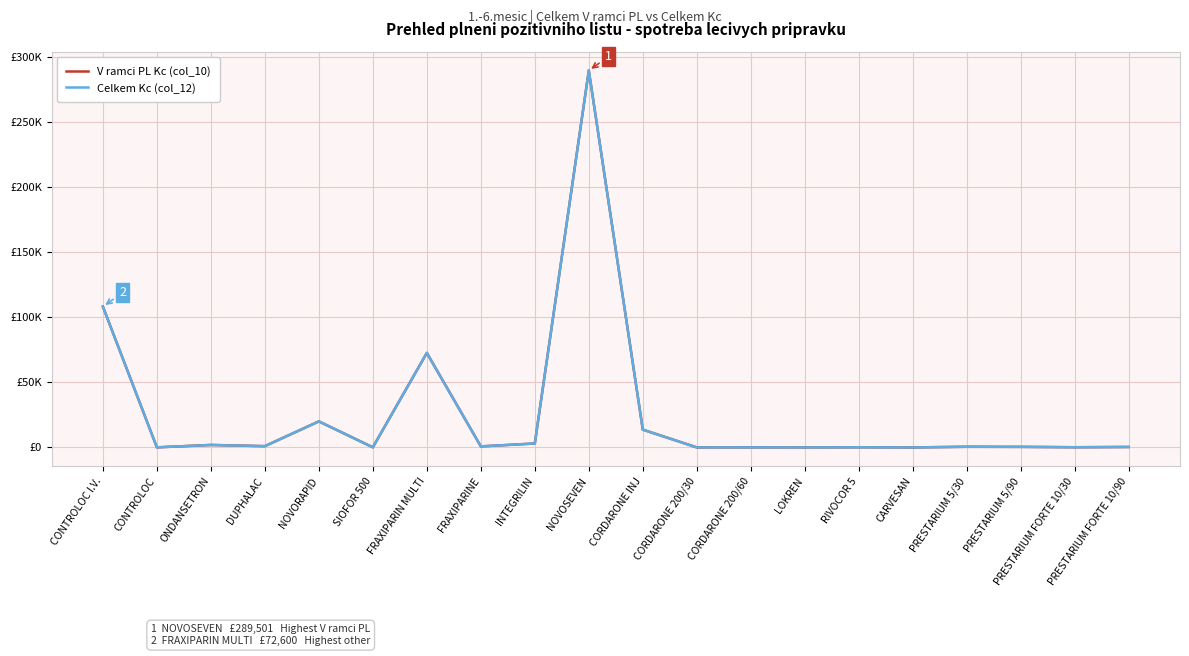

What is the minimum value shown in the chart?

24.9